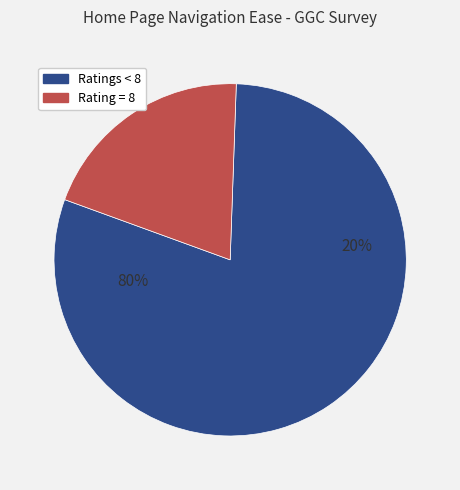

The Entry 2 slice represents 1% of the pie. True or false?

False